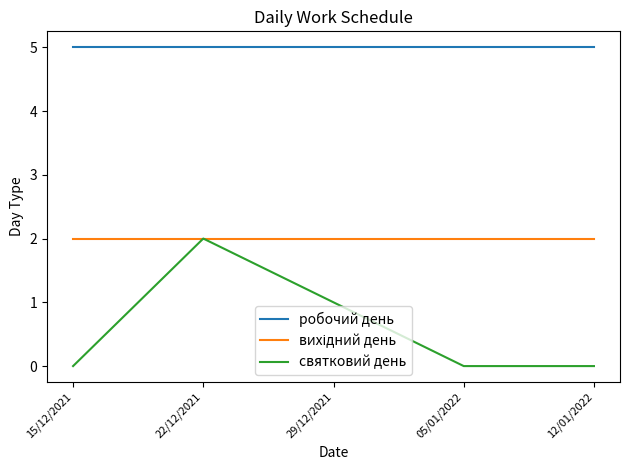

What position from the right is 29/12/2021?

3